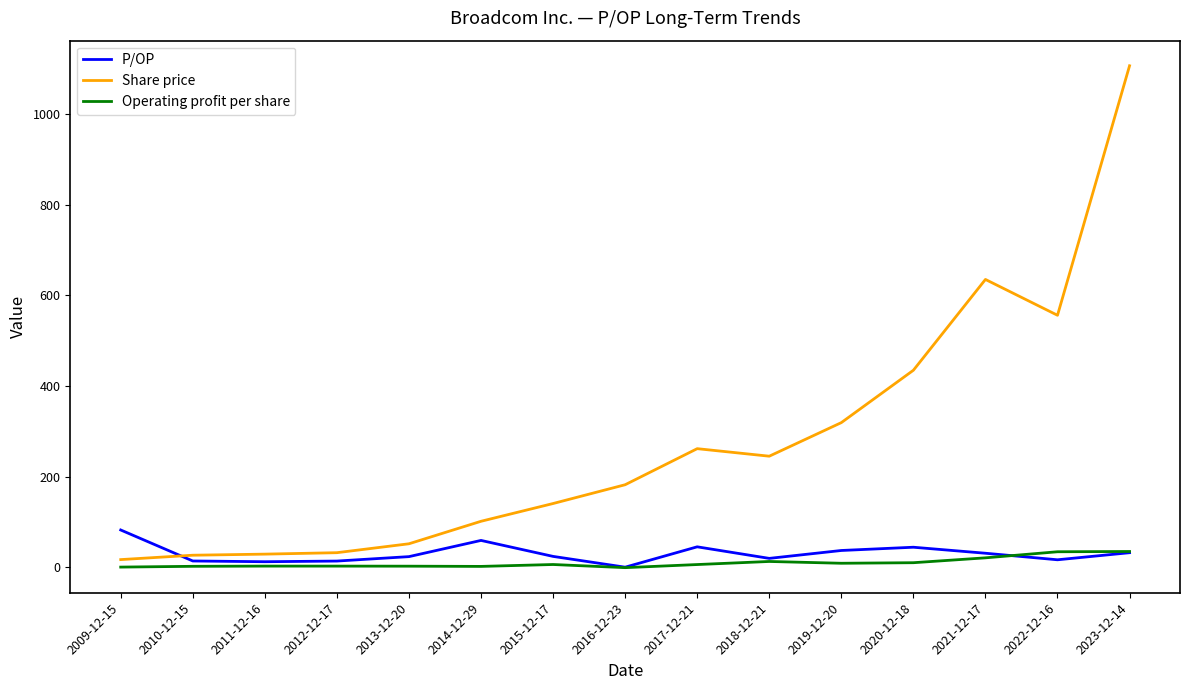

Where does the Operating profit per share series first go above 5?

2015-12-17